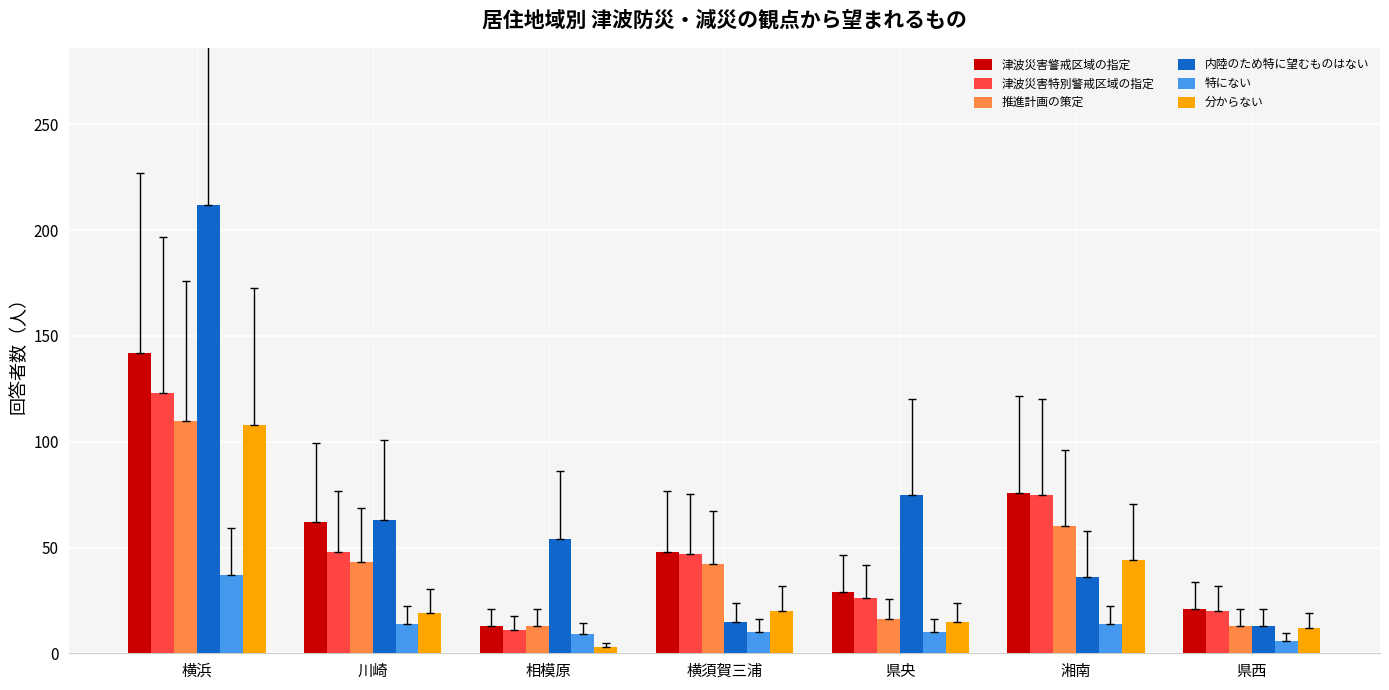

What are all the series names shown in the legend?

津波災害警戒区域の指定, 津波災害特別警戒区域の指定, 推進計画の策定, 内陸のため特に望むものはない, 特にない, 分からない